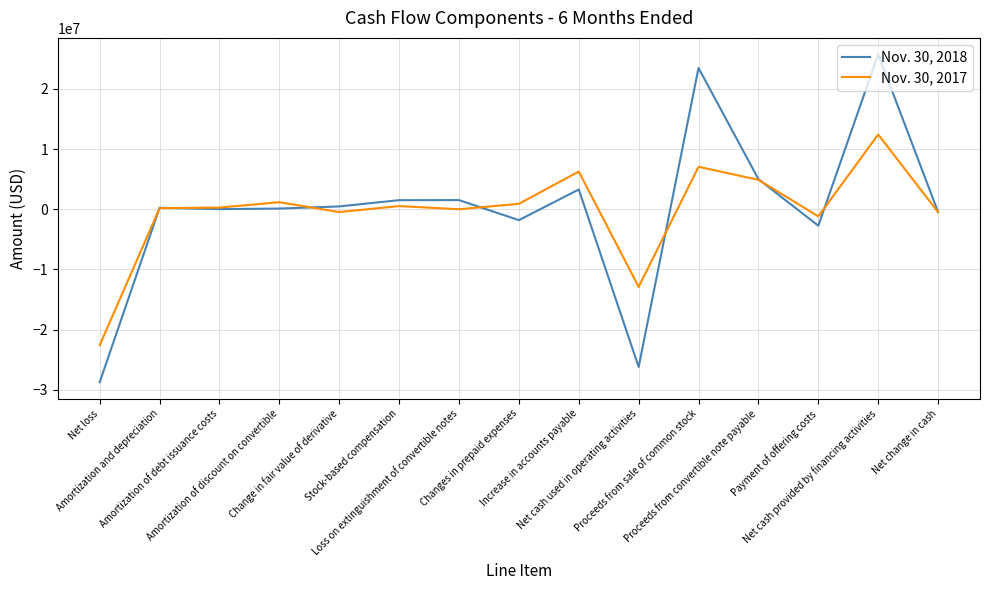

True or false: Nov. 30, 2017 and Nov. 30, 2018 intersect in this chart.

True